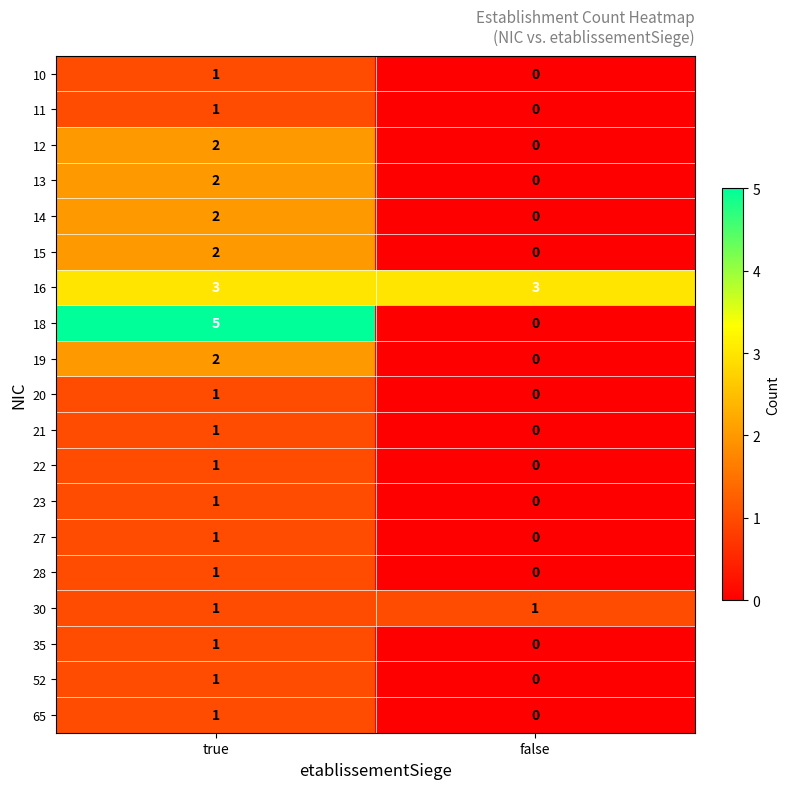

Rank the categories by 14 value from lowest to highest.

false, true